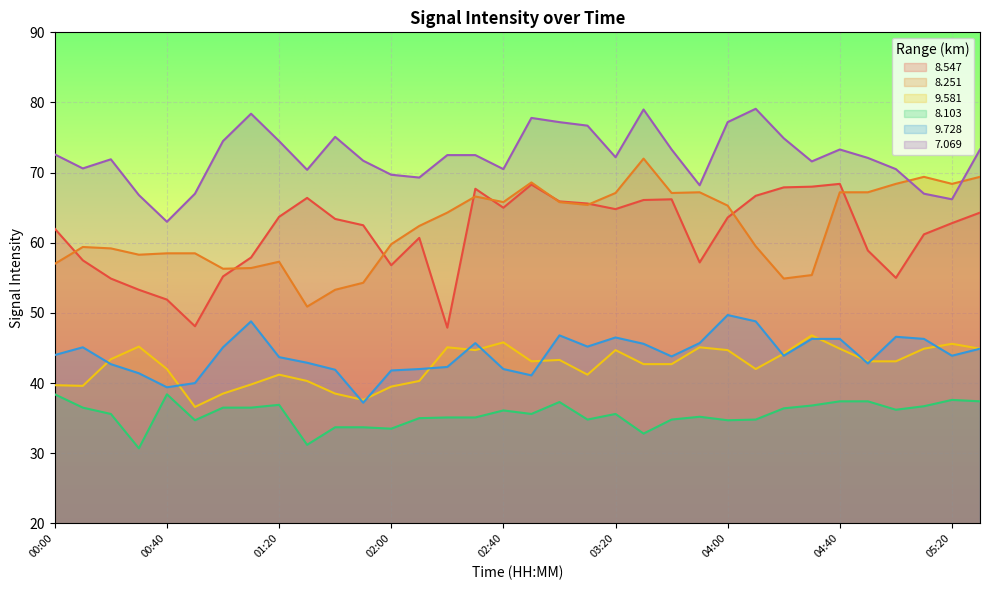

What is the sum of the   9.581 values at 05:00 and 00:30?

88.3